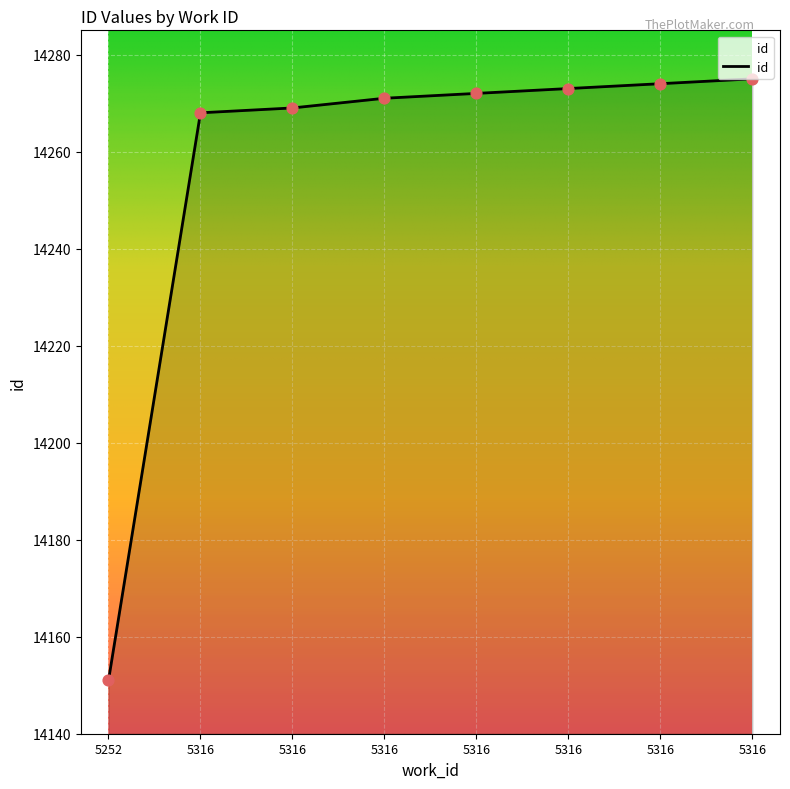

What is the change in value from 5316 to 5316?

+1